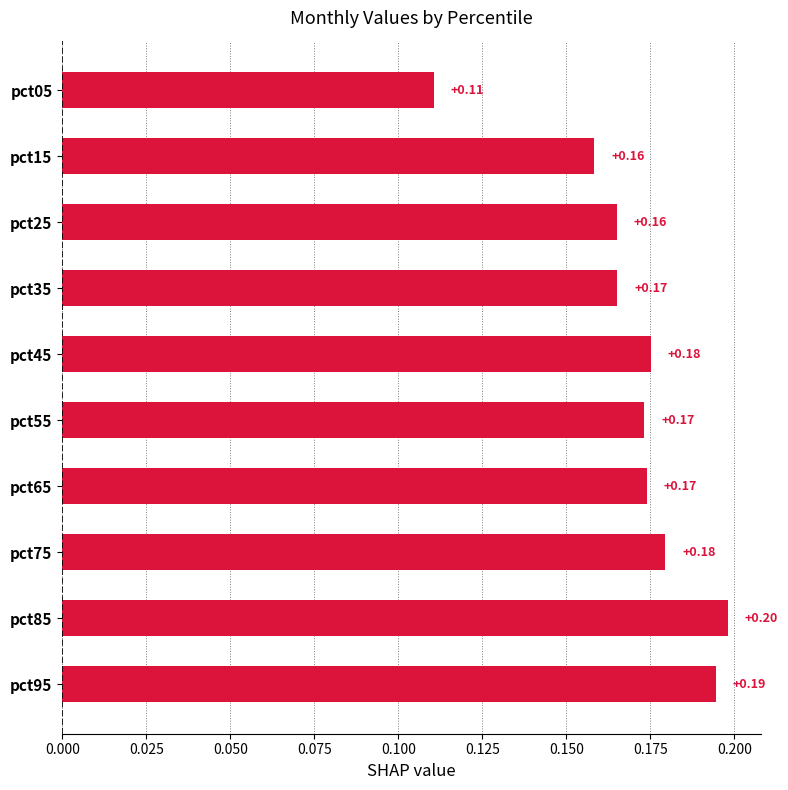

What is the maximum value shown in the chart?

0.2